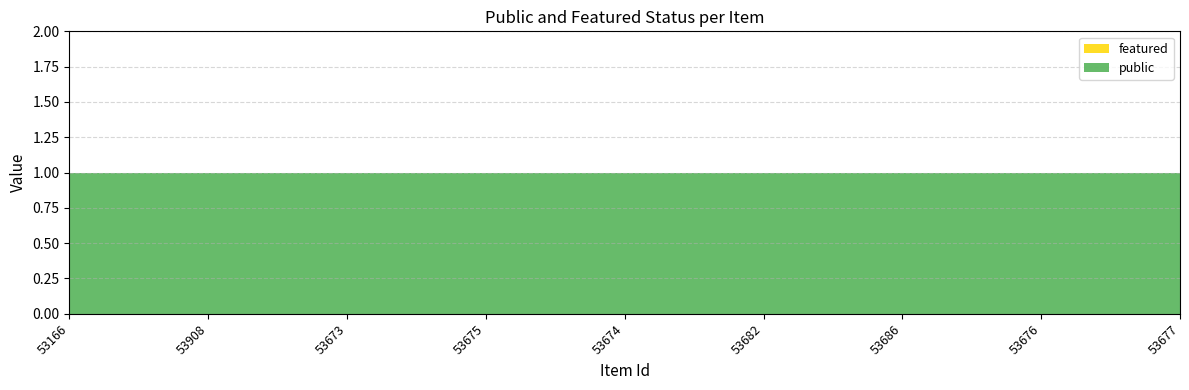

Reading left to right, transcribe all the data shown in this chart.

public: 1	1	1	1	1	1	1	1	1
featured: 0	0	0	0	0	0	0	0	0